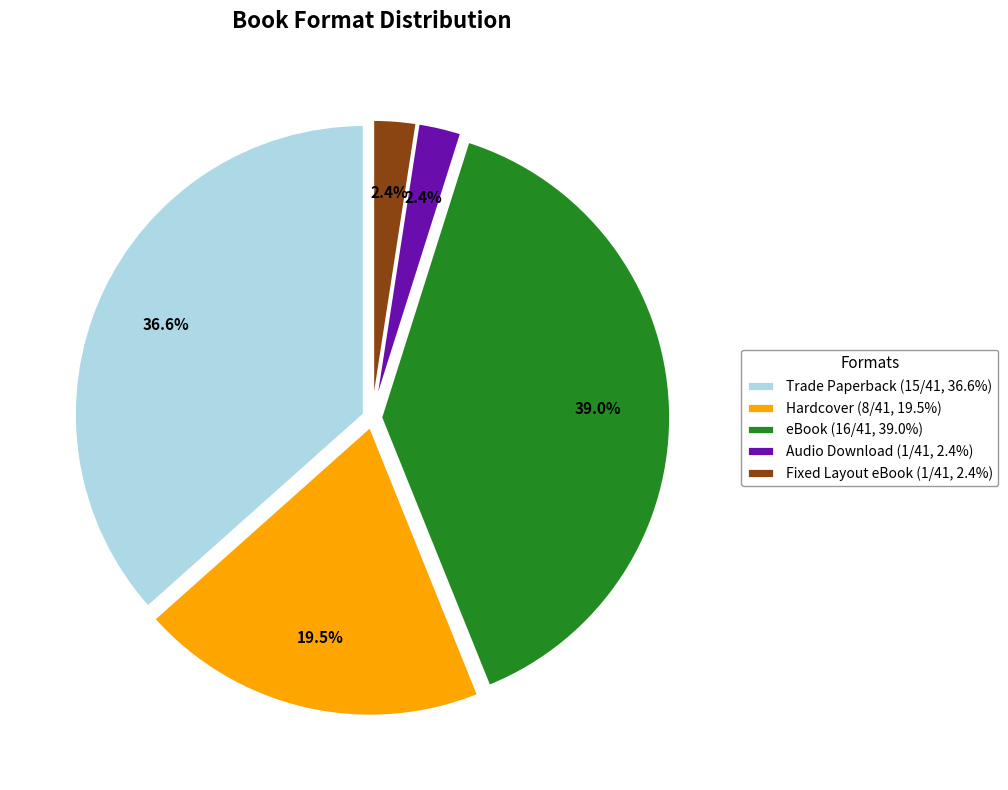

Is Fixed Layout eBook (1/41, 2.4%) the majority of the pie?

No